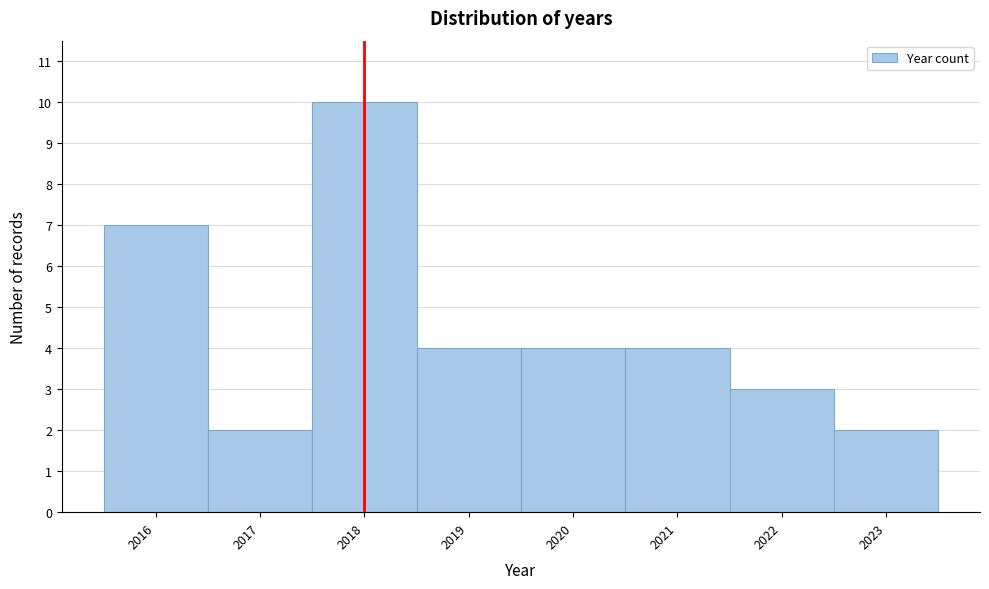

What is the height of the bar covering 2016.5 to 2017.5 on the x-axis? The values are not printed on the chart, so give them approximately, as read against the axis.

2